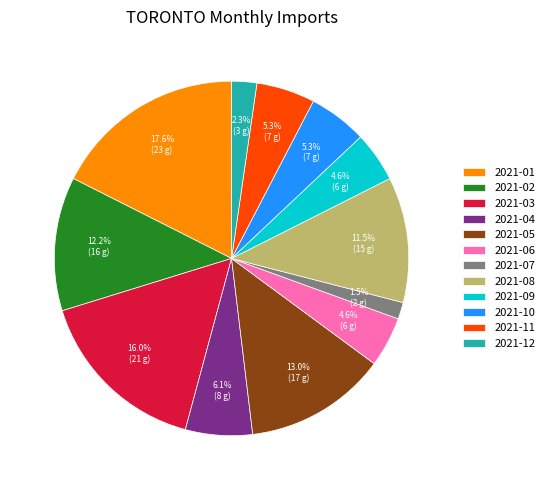

To the nearest percent, what is the average slice percentage?

8%